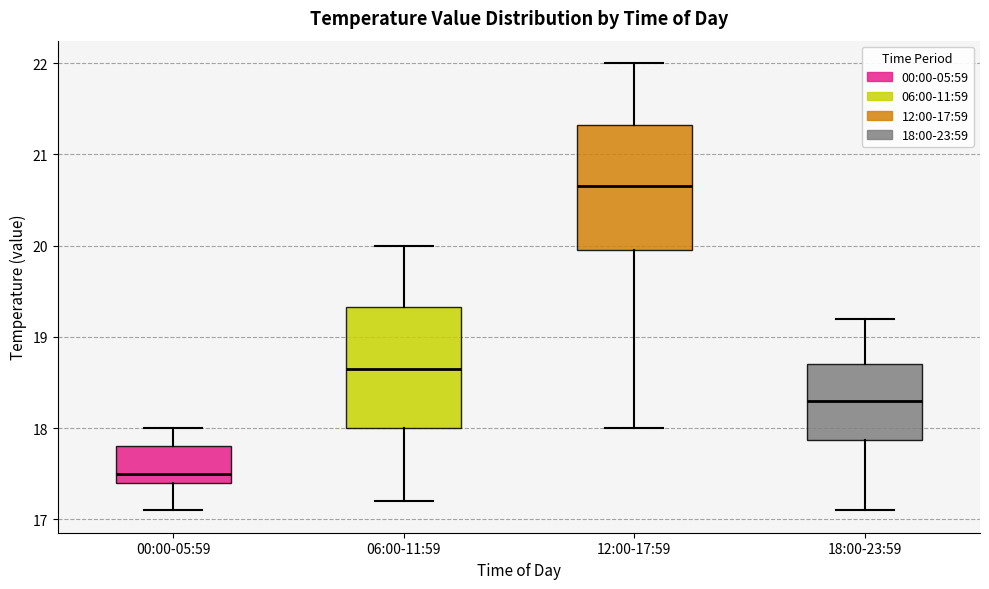

Reading left to right, read every box against the y-axis: the position of its median line, the range the box covers, and the ends of its whiskers. The values are not printed on the chart, so give them approximately, as read against the axis.

00:00-05:59: median 17.5, box 17.4 to 17.8, whiskers 17.1 to 18.0
06:00-11:59: median 18.7, box 18.0 to 19.3, whiskers 17.2 to 20.0
12:00-17:59: median 20.7, box 20.0 to 21.3, whiskers 18.0 to 22.0
18:00-23:59: median 18.3, box 17.9 to 18.7, whiskers 17.1 to 19.2